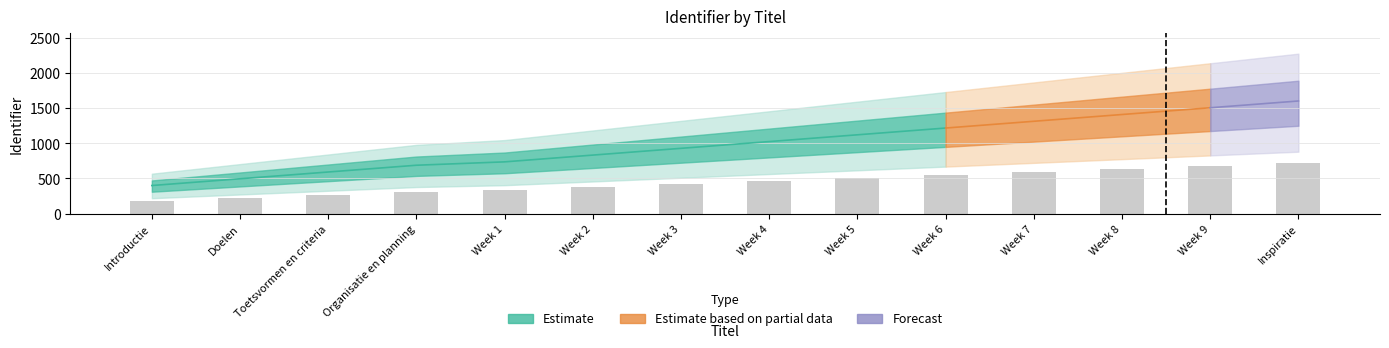

Rank the categories by value from lowest to highest.

Introductie, Doelen, Toetsvormen en criteria, Organisatie en planning, Week 1, Week 2, Week 3, Week 4, Week 5, Week 6, Week 7, Week 8, Week 9, Inspiratie